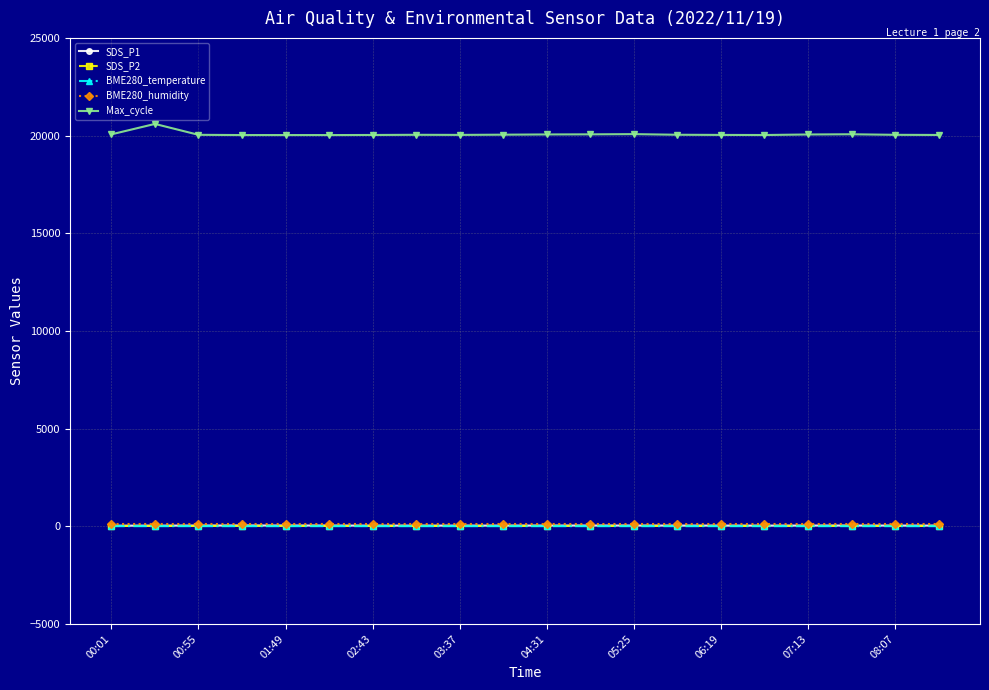

At how many categories does at least one series exceed 6840?

20